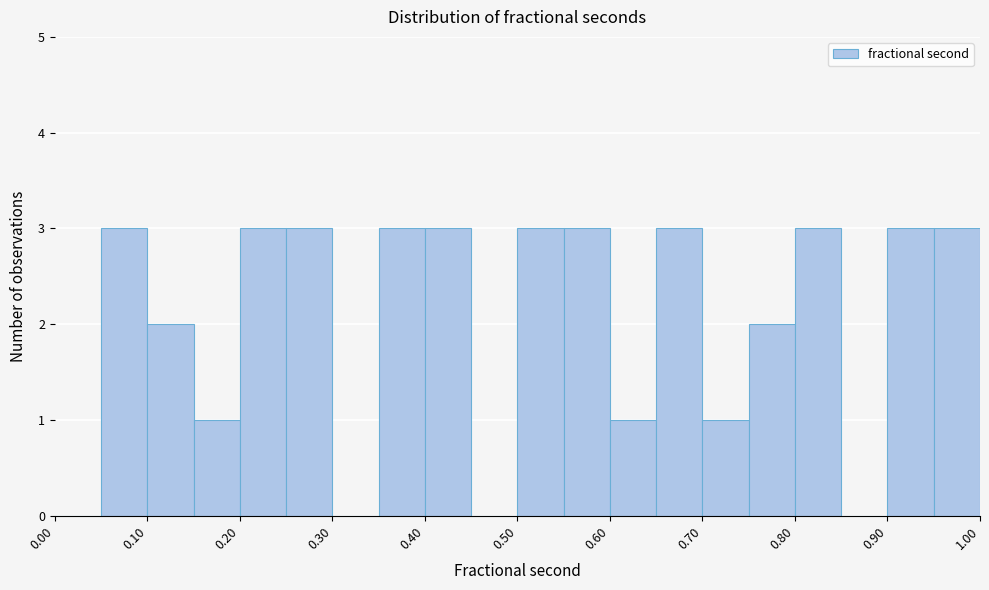

Reading left to right, transcribe this chart: for each bar, give the range it covers on the x-axis and its height. The values are not printed on the chart, so give them approximately, as read against the axis.

0.00 to 0.05: 0
0.05 to 0.10: 3
0.10 to 0.15: 2
0.15 to 0.20: 1
0.20 to 0.25: 3
0.25 to 0.30: 3
0.30 to 0.35: 0
0.35 to 0.40: 3
0.40 to 0.45: 3
0.45 to 0.50: 0
0.50 to 0.55: 3
0.55 to 0.60: 3
0.60 to 0.65: 1
0.65 to 0.70: 3
0.70 to 0.75: 1
0.75 to 0.80: 2
0.80 to 0.85: 3
0.85 to 0.90: 0
0.90 to 0.95: 3
0.95 to 1.00: 3